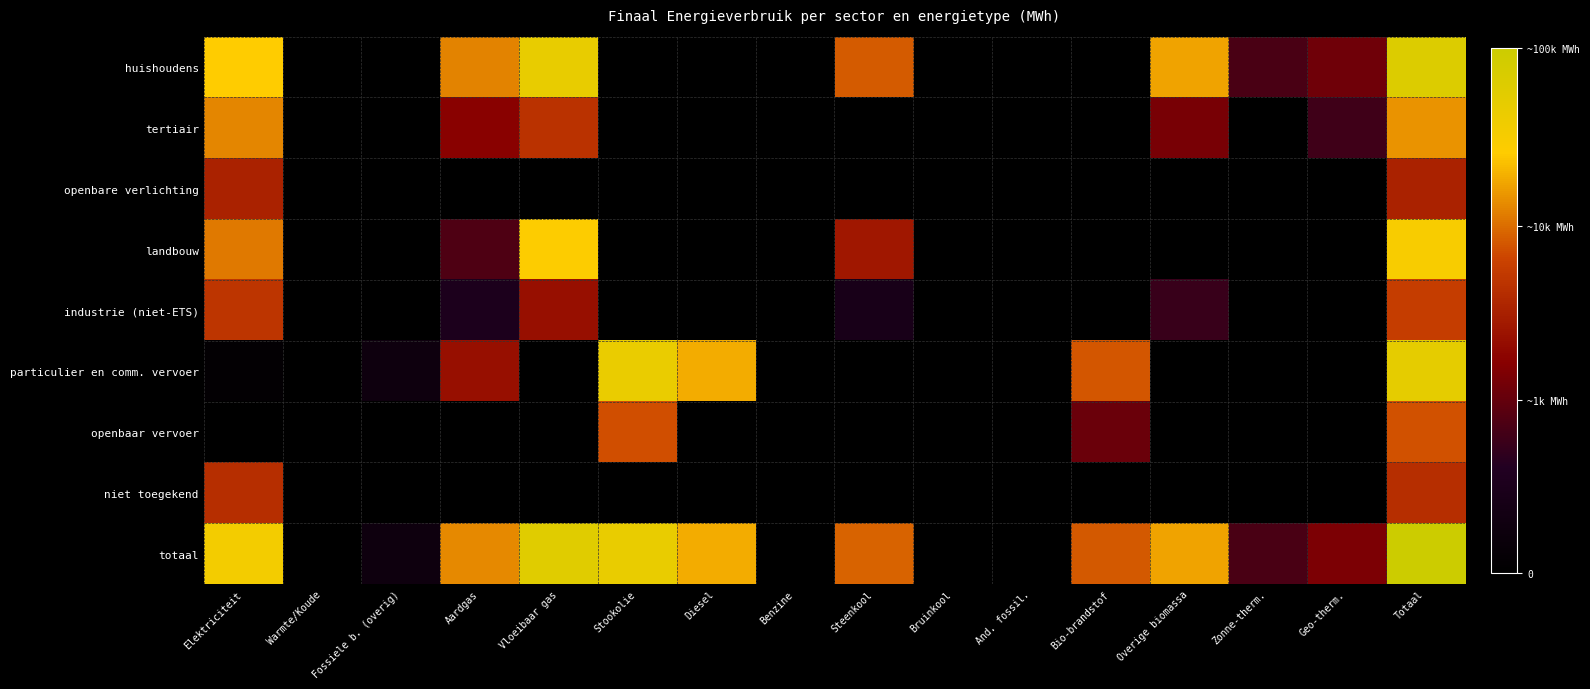

Between Benzine and Diesel, which is larger?

Benzine